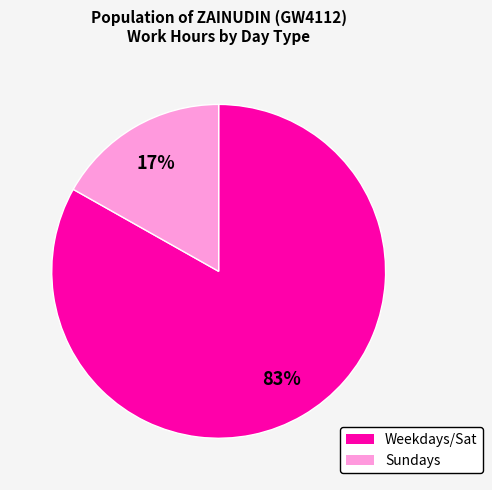

Is there a majority slice in this chart?

Yes